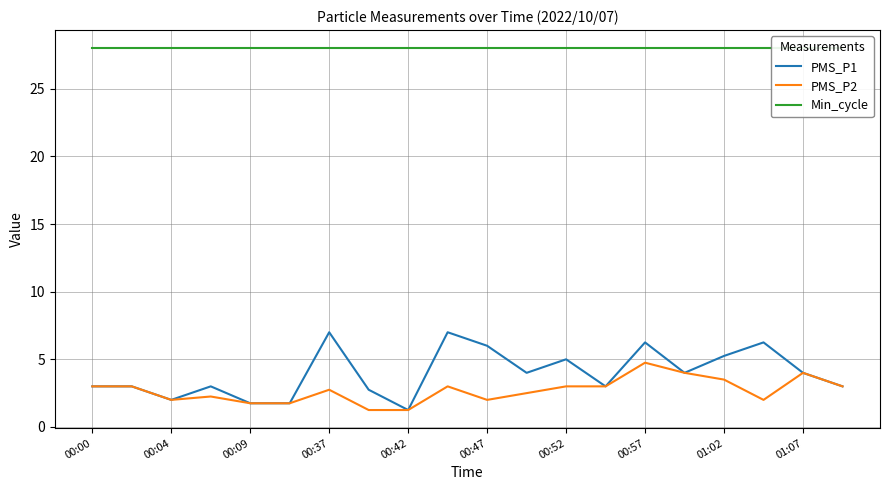

Does the chart display data point markers on the line(s)?

No